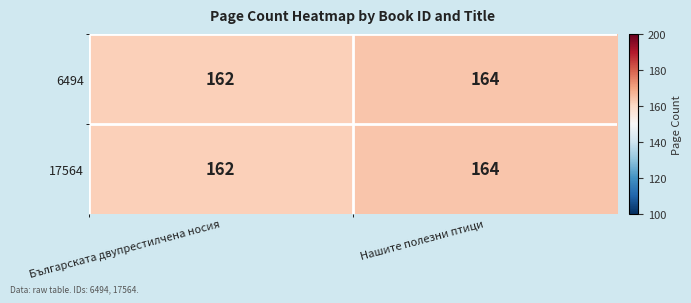

What is the sum of the 17564 values at Нашите полезни птици and Българската двупрестилчена носия?

326